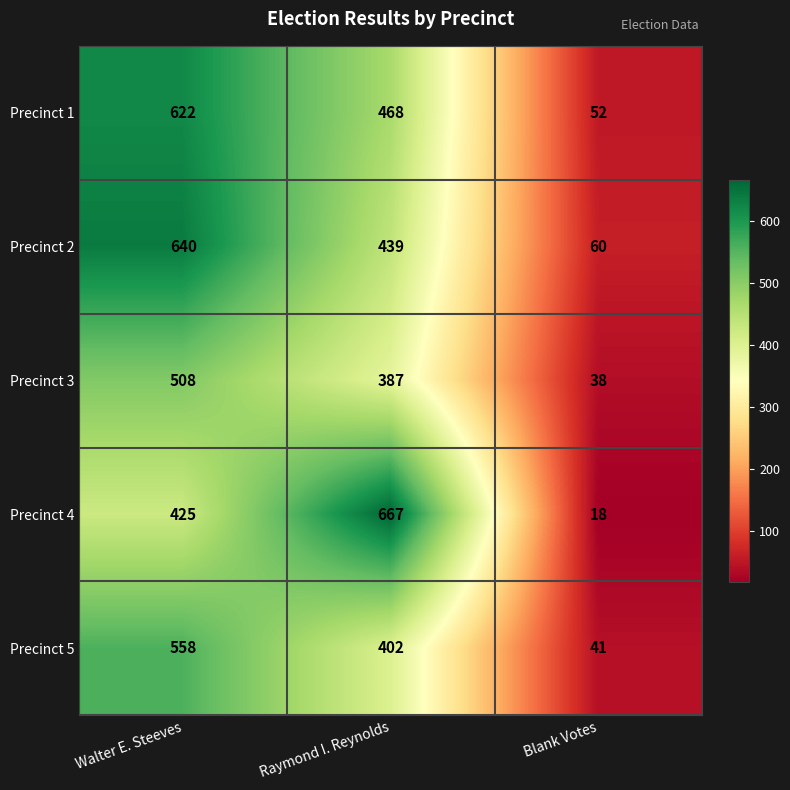

Where is Precinct 4 nearest to the value 342?

Walter E. Steeves